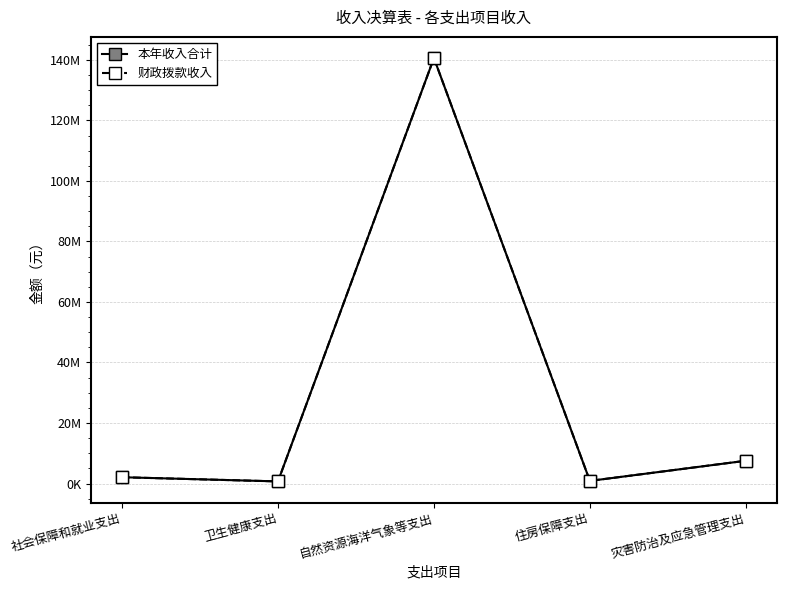

What is the average value of the 财政拨款收入 series?

30355086.7